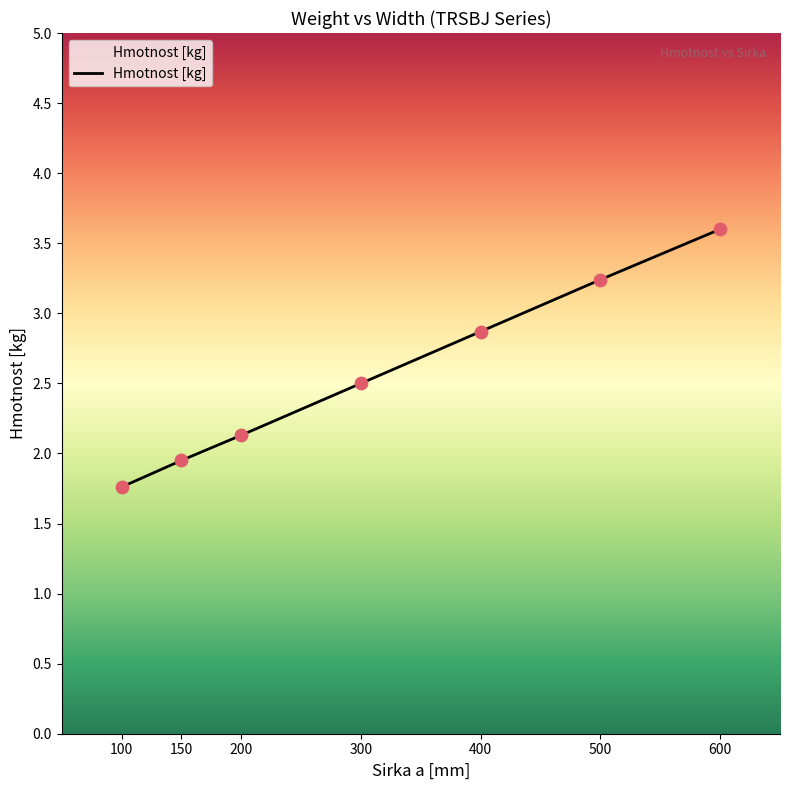

Approximately how many times larger is the value at 600 compared to 300?

1.4